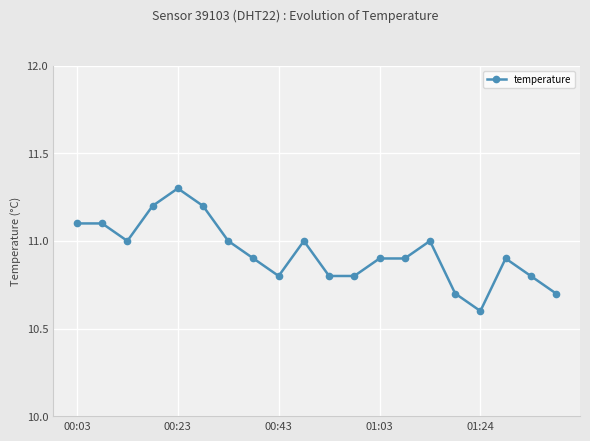

What is the value of the 18th point from the left?

10.9